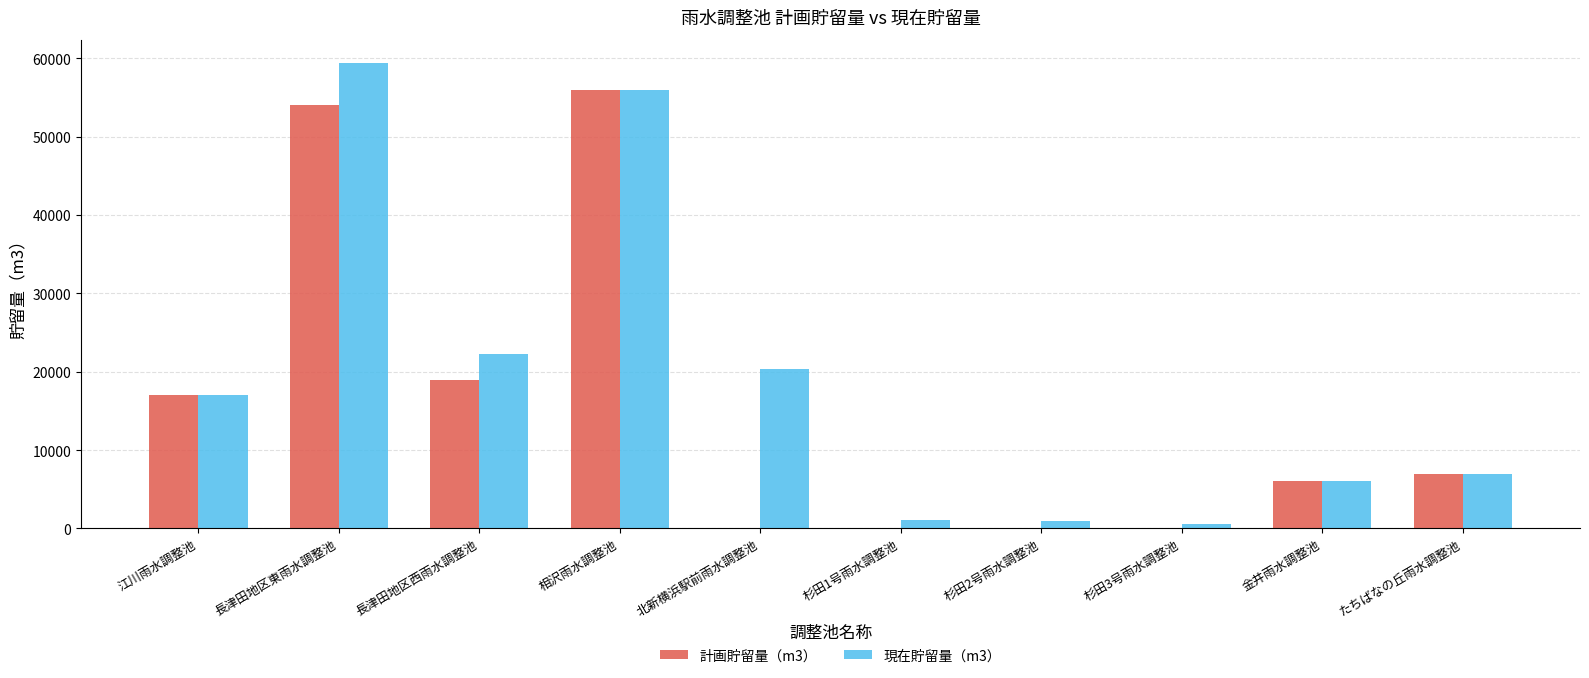

At which category does the chart reach its peak across all series?

長津田地区東雨水調整池